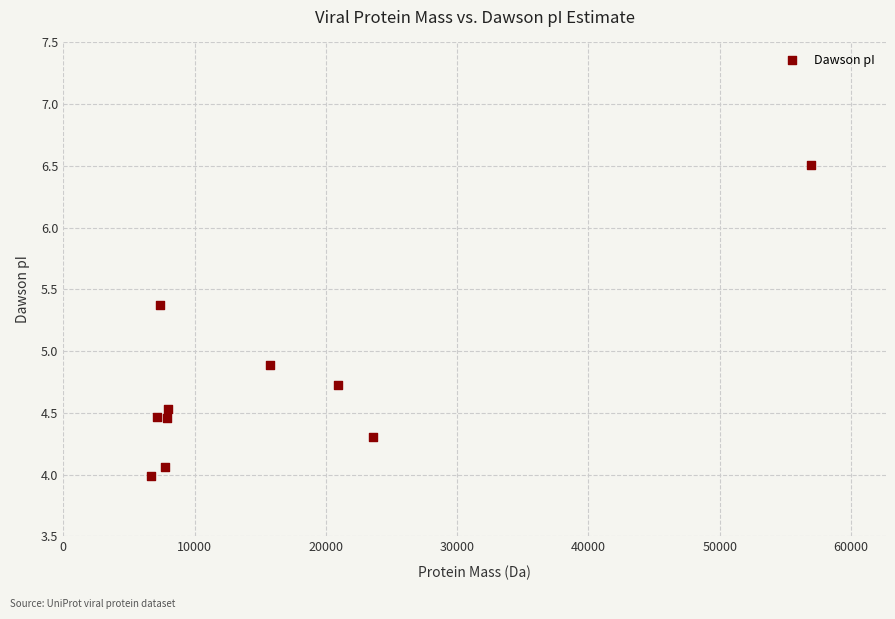

What is the average Y value?

4.7